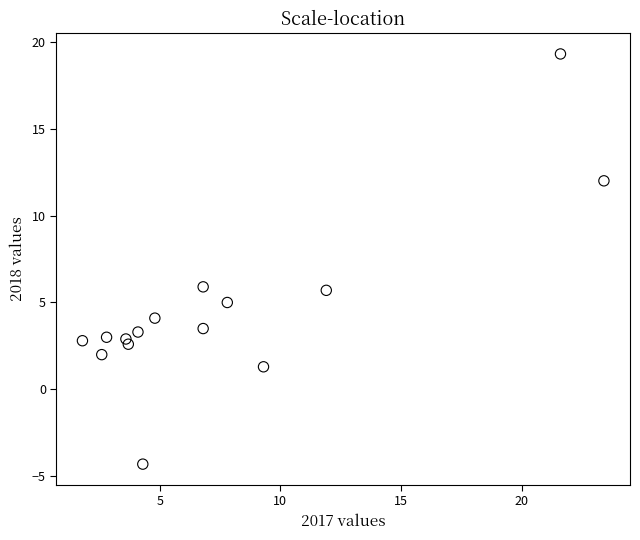

What is the range of Y values (max minus min)?

23.6